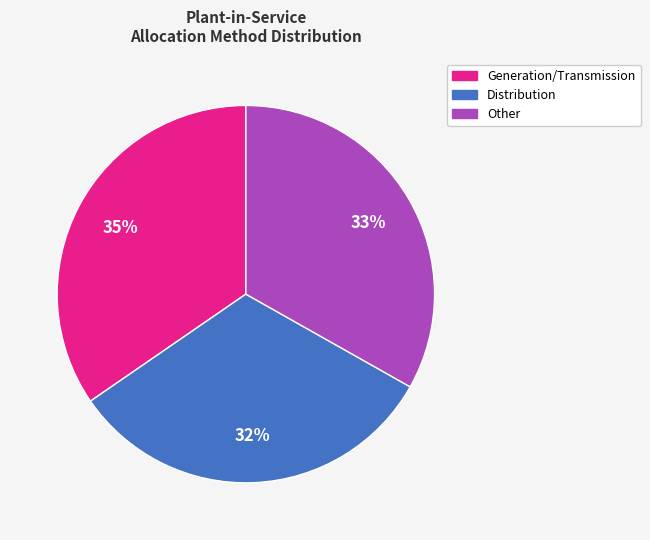

True or false: Distribution accounts for 17% of the total.

False